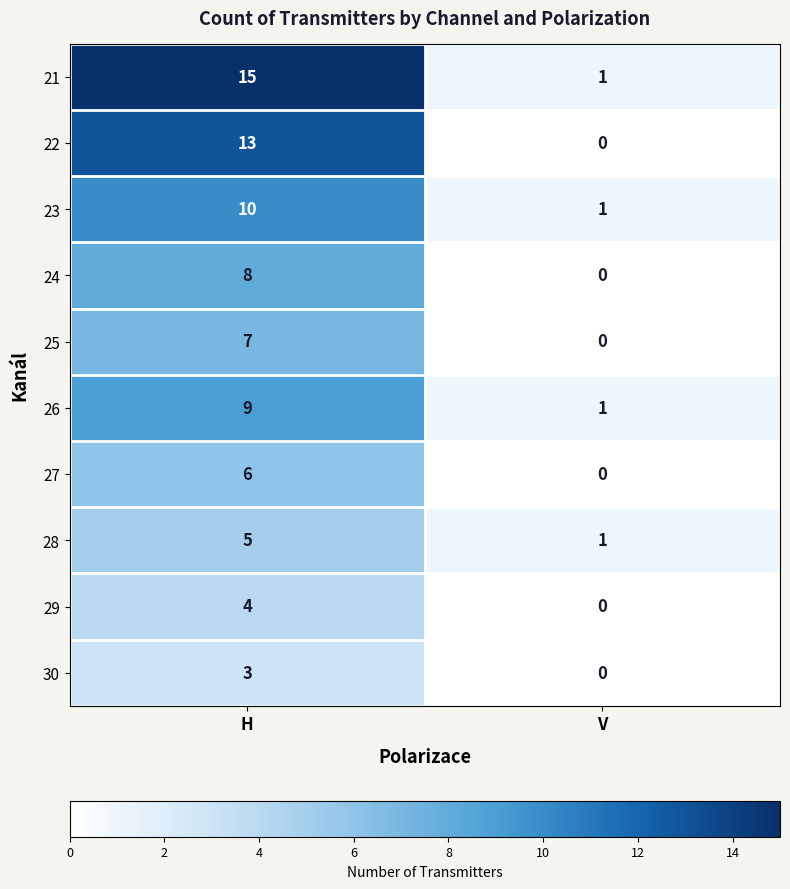

What is the difference between the 22 values at V and H?

13